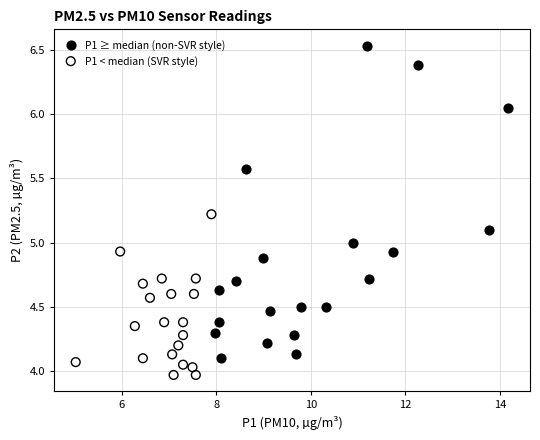

Which series has the widest spread of Y values?

P1 ≥ median (non-SVR style)